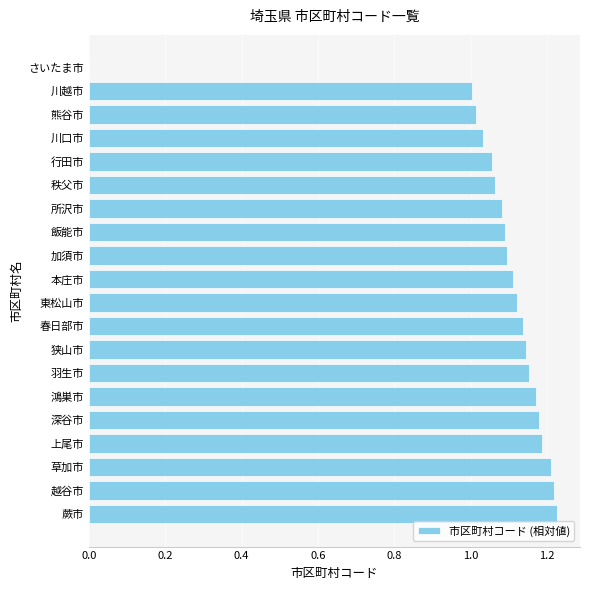

What is the sum of all values?

21.3